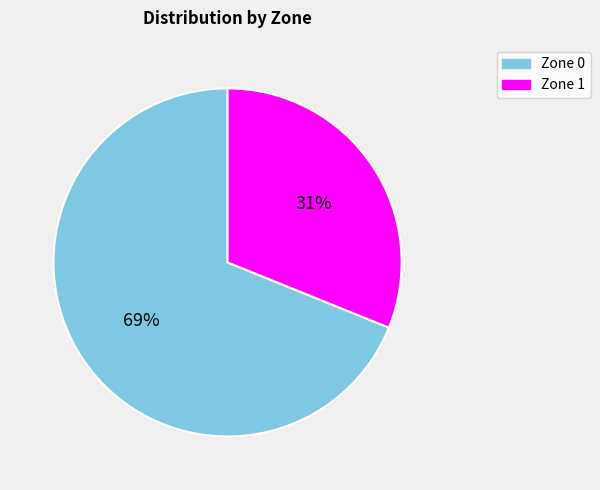

What is the ratio of the value at Zone 0 to the value at Zone 1?

2.2